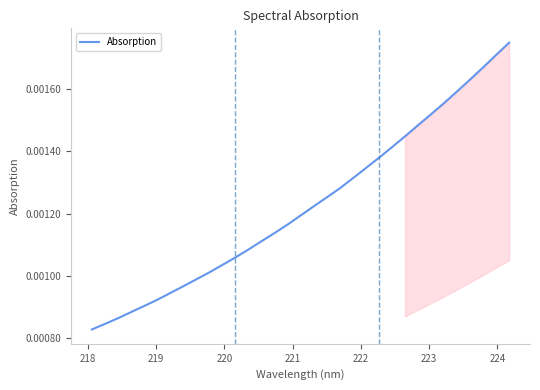

Count the number of categories in the chart.

33